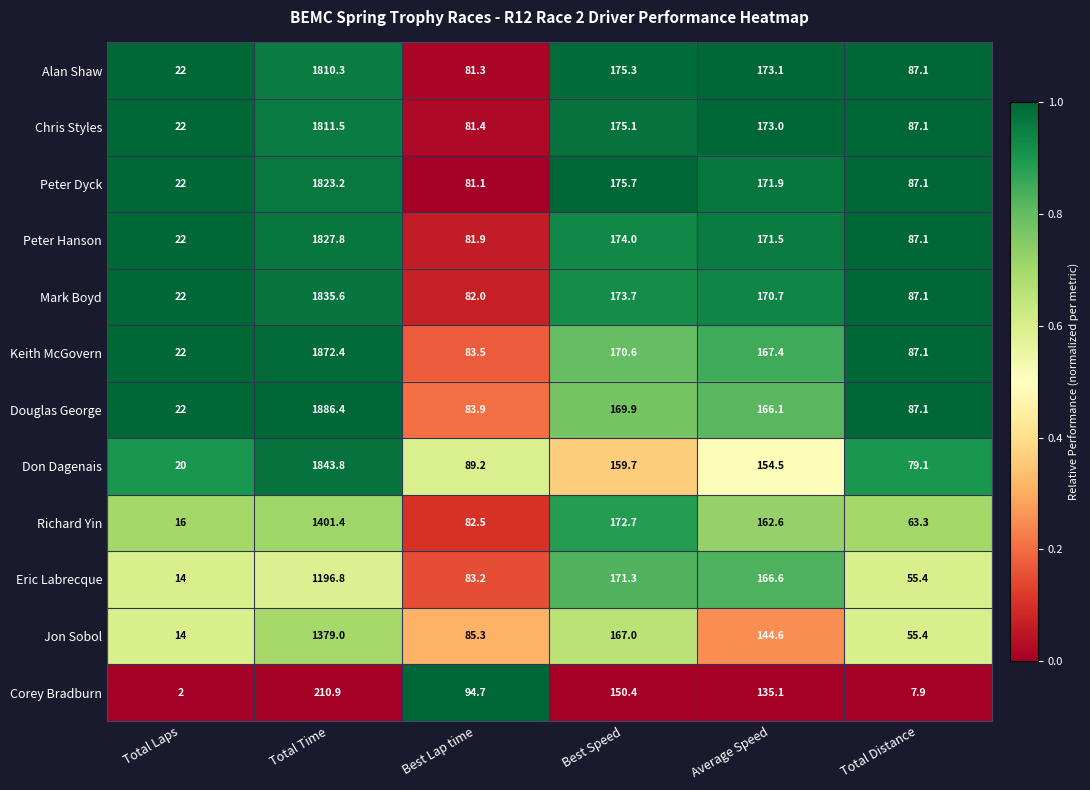

What is the difference between the highest and lowest values at Best Speed?

25.3